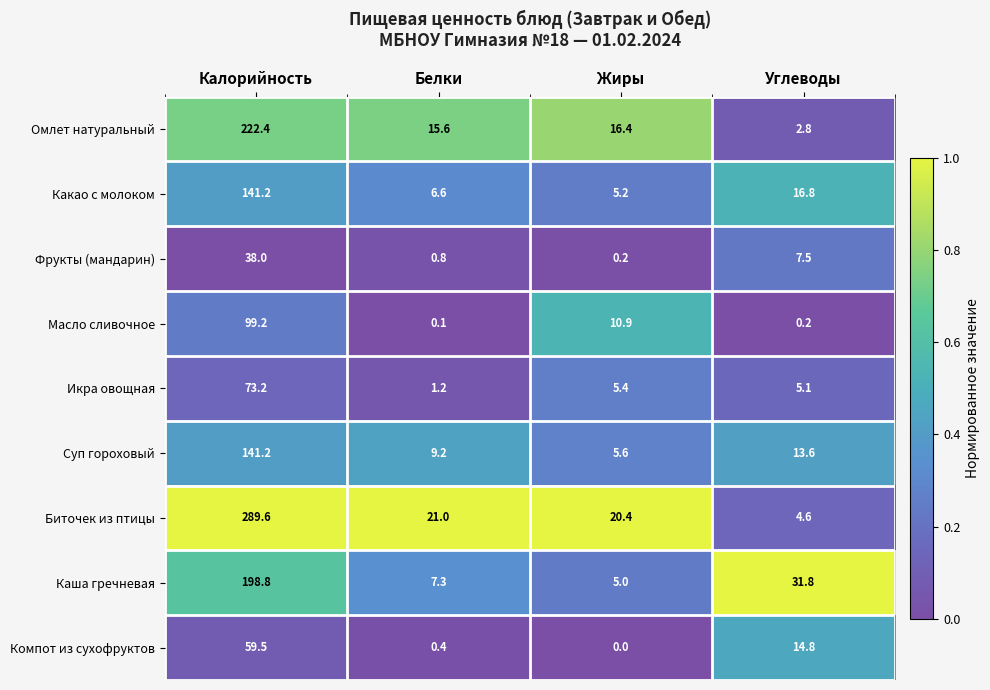

Where does the Биточек из птицы series first go above 21?

Калорийность